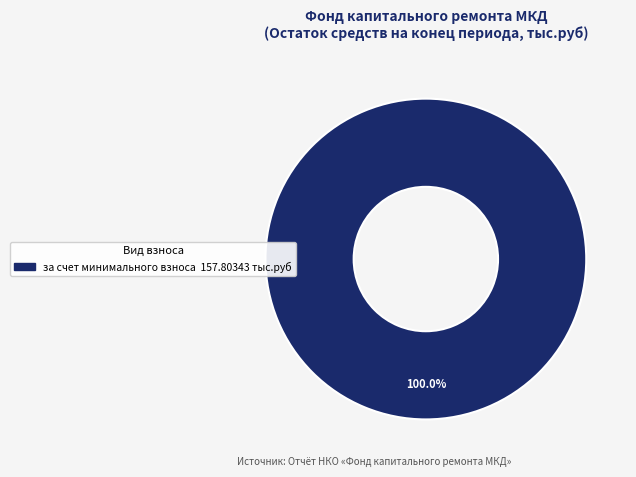

How many slices are in this pie chart?

1